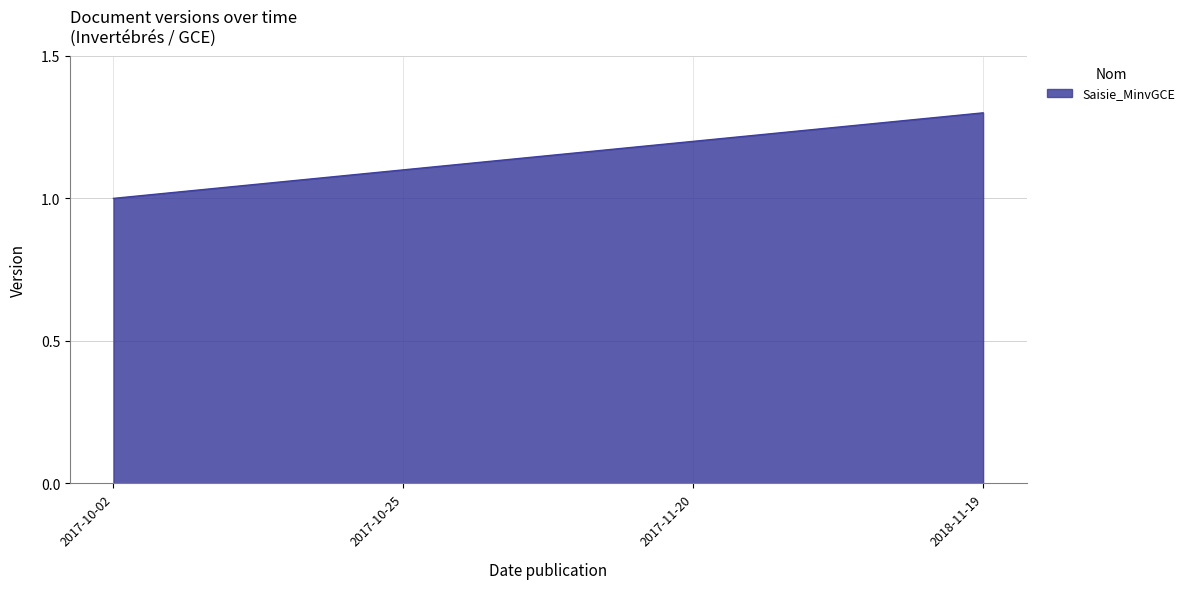

True or false: the data shows 1.4 at 2017-10-02.

False